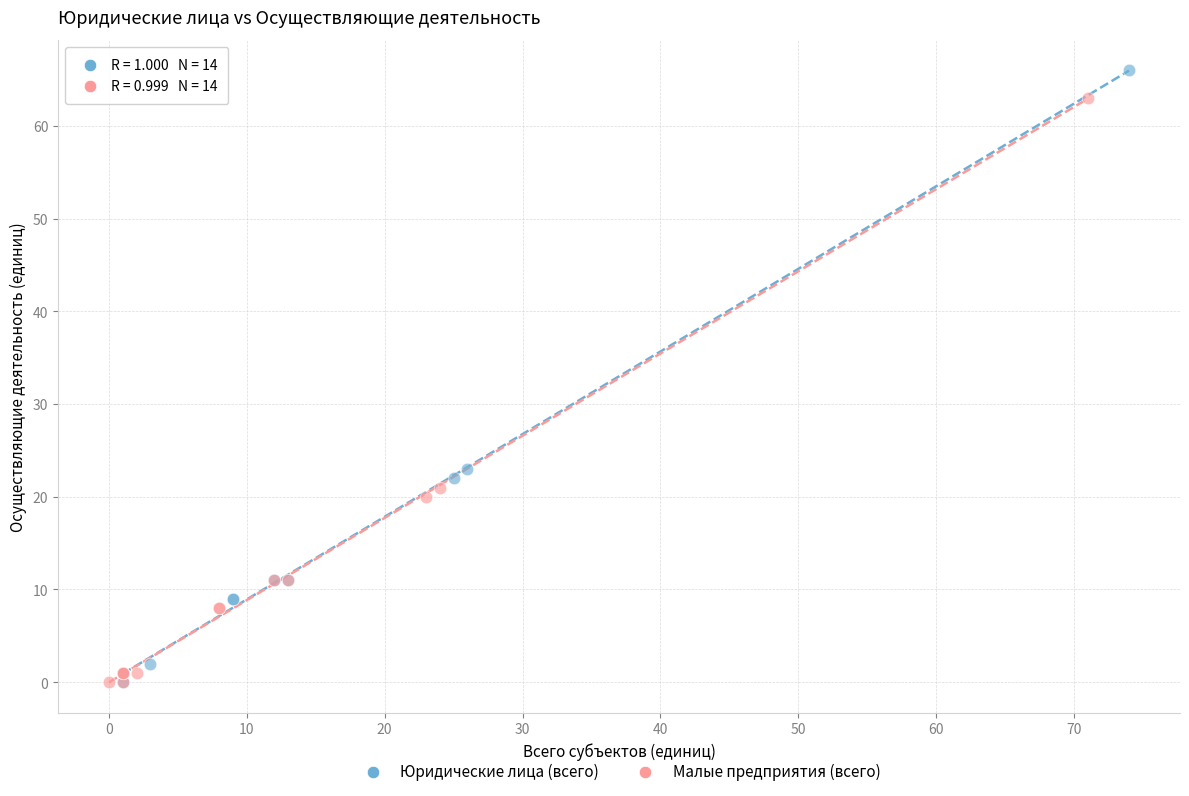

Which series has the largest Y range (max minus min)?

Юридические лица (всего)